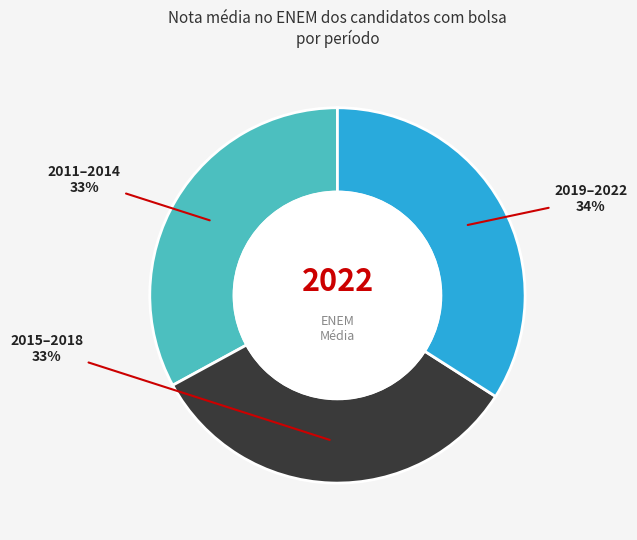

To the nearest percent, what is the difference between the largest and smallest slice percentages?

1%